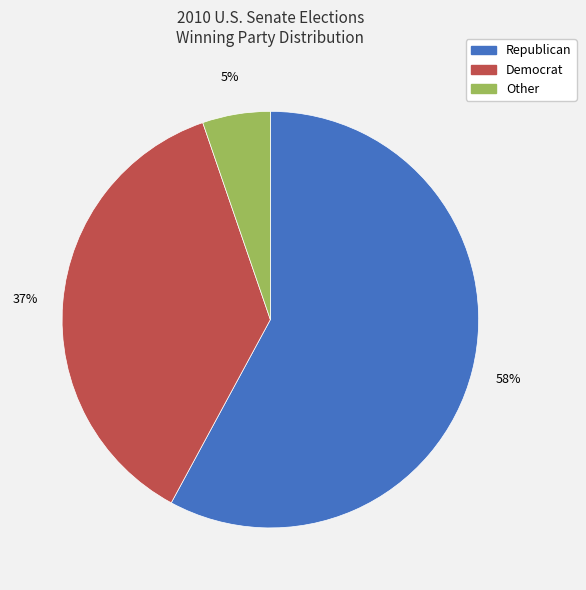

The Other slice represents 1% of the pie. True or false?

False